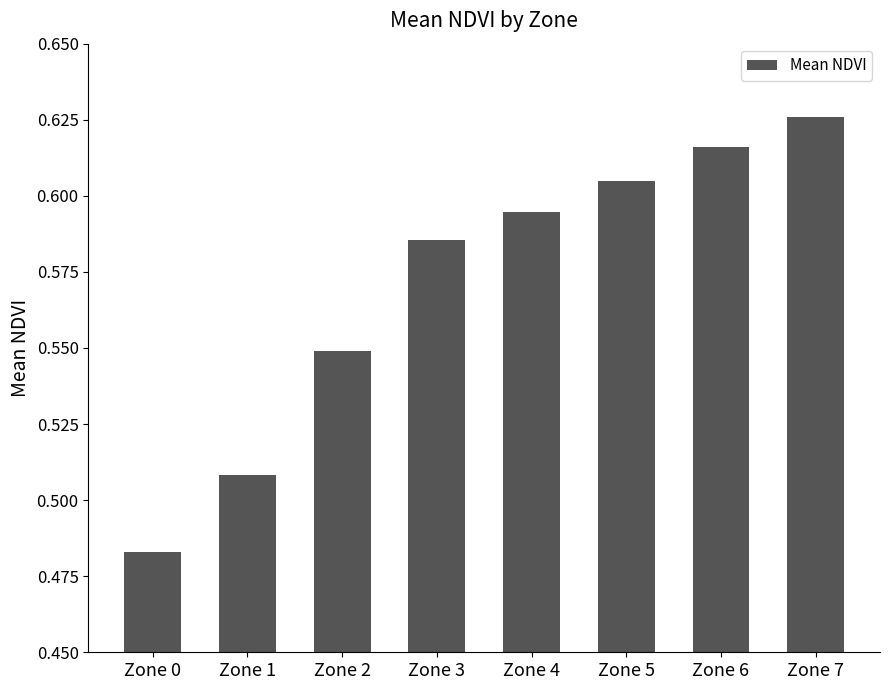

Which category has the lowest value across all series?

Zone 0